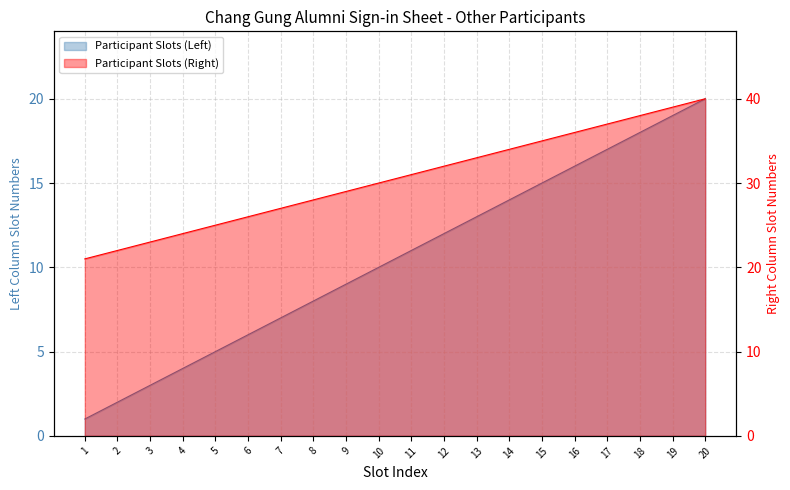

Rank the series by their average value, from lowest to highest.

Participant Slots (Left), Participant Slots (Right)